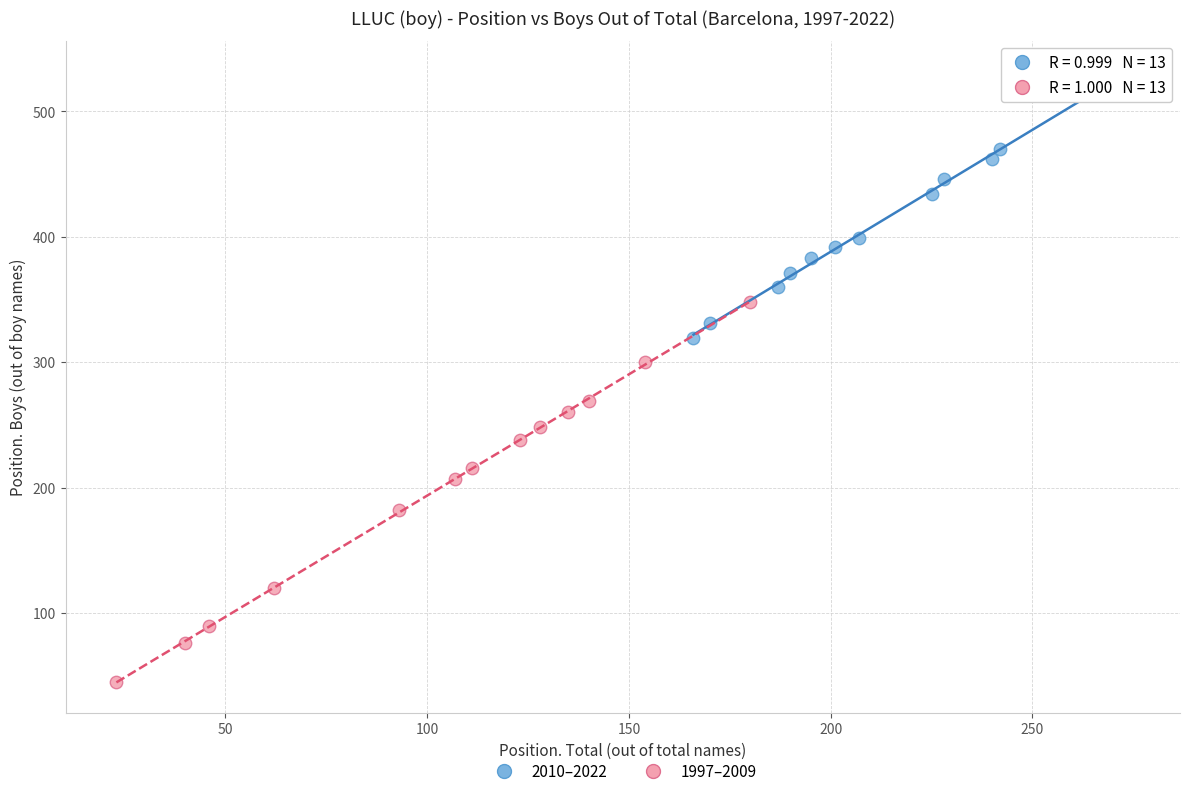

Which series contains the highest Y value?

2010–2022